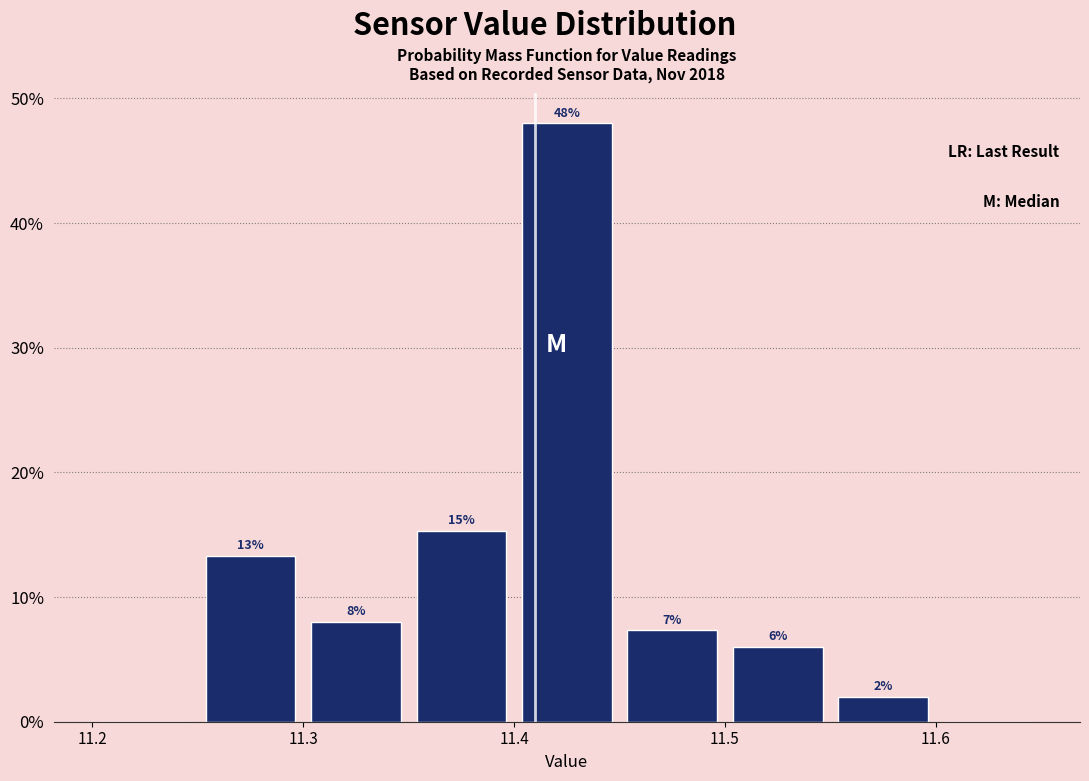

Over which range of the x-axis is the bar tallest?

11.40 to 11.45